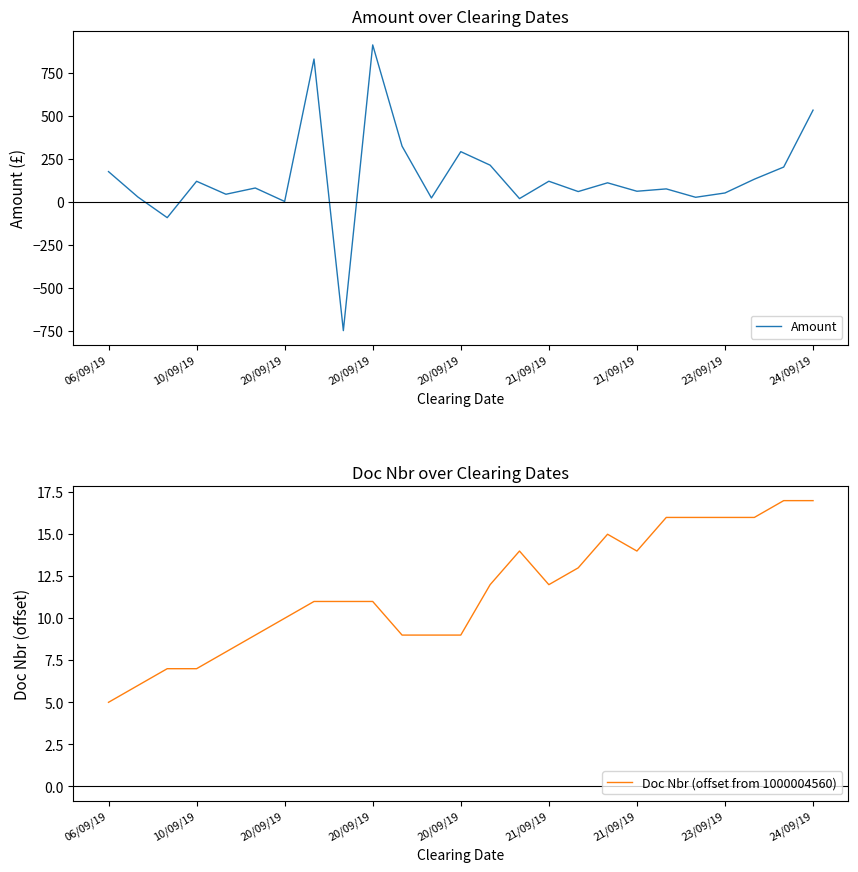

How many intersections are there between Doc Nbr (offset from 1000004560) and Amount?

6